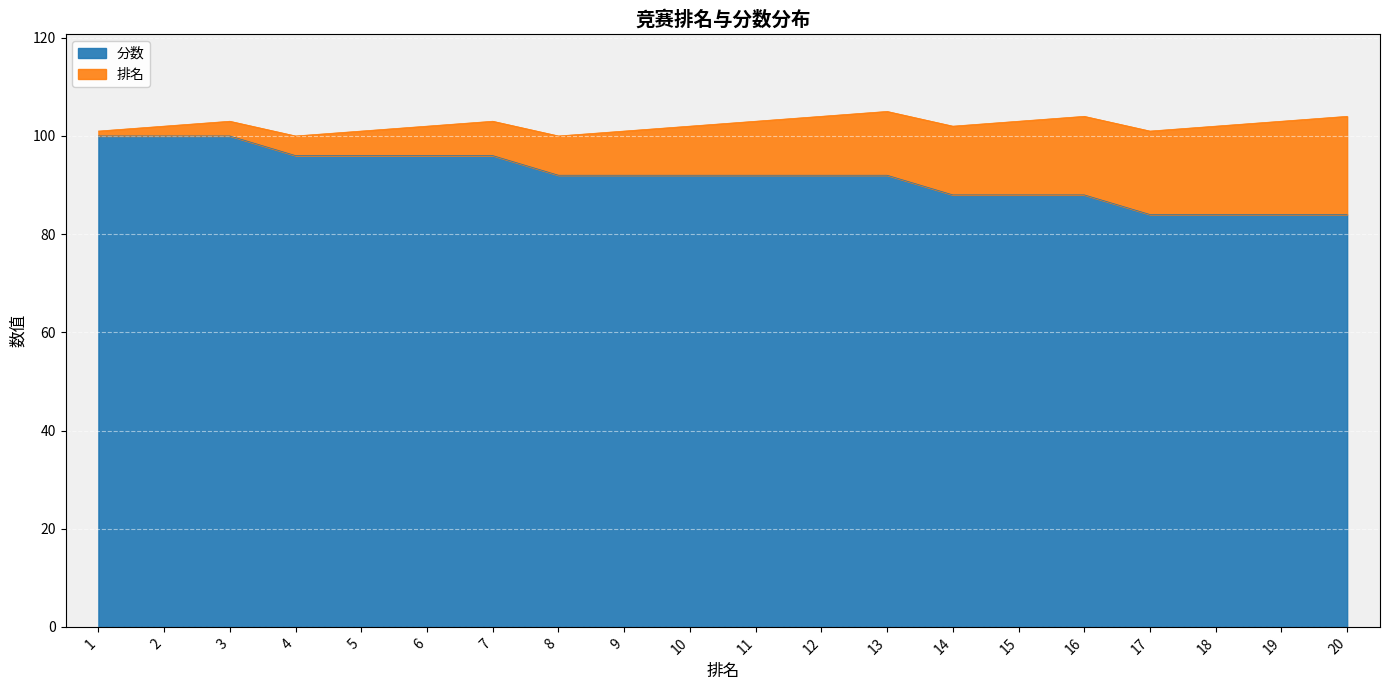

Is it true that 分数 equals 92 at 11?

True